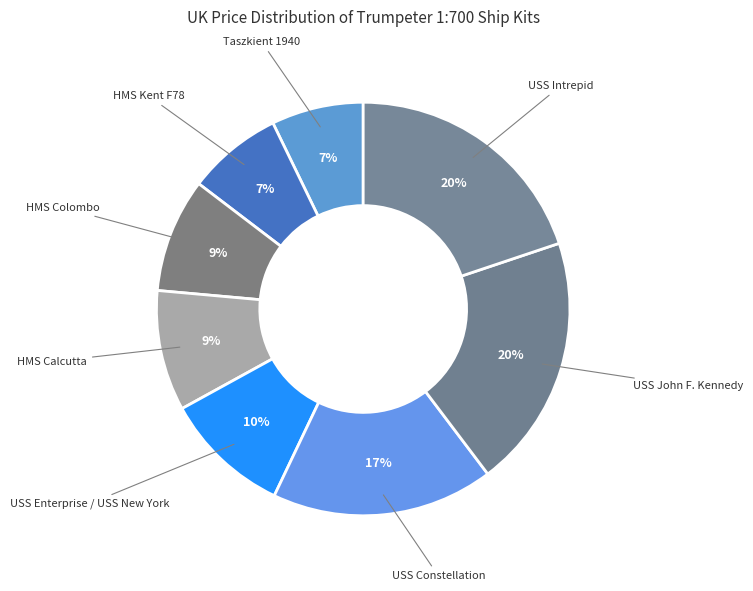

The USS Intrepid slice represents 32% of the pie. True or false?

False